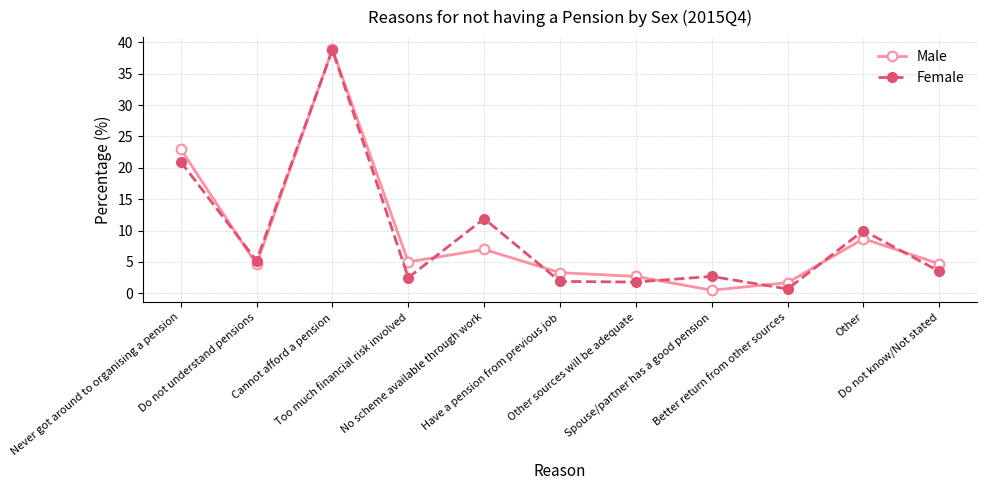

How many times do Male and Female cross each other?

8